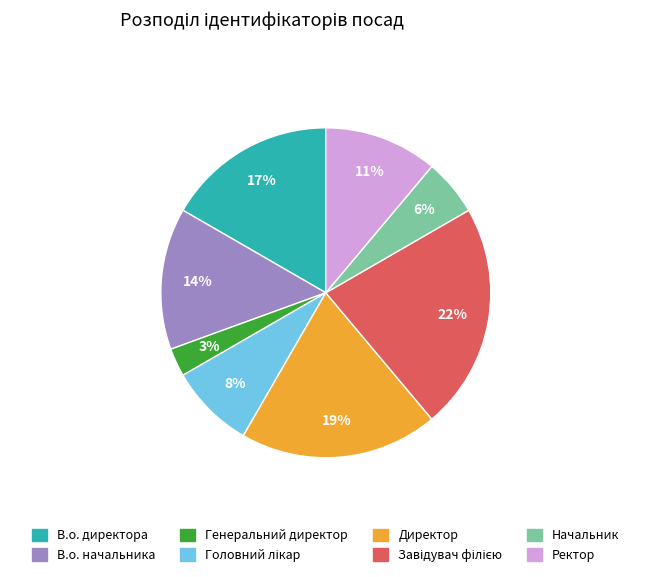

Count the number of slices in the pie.

8